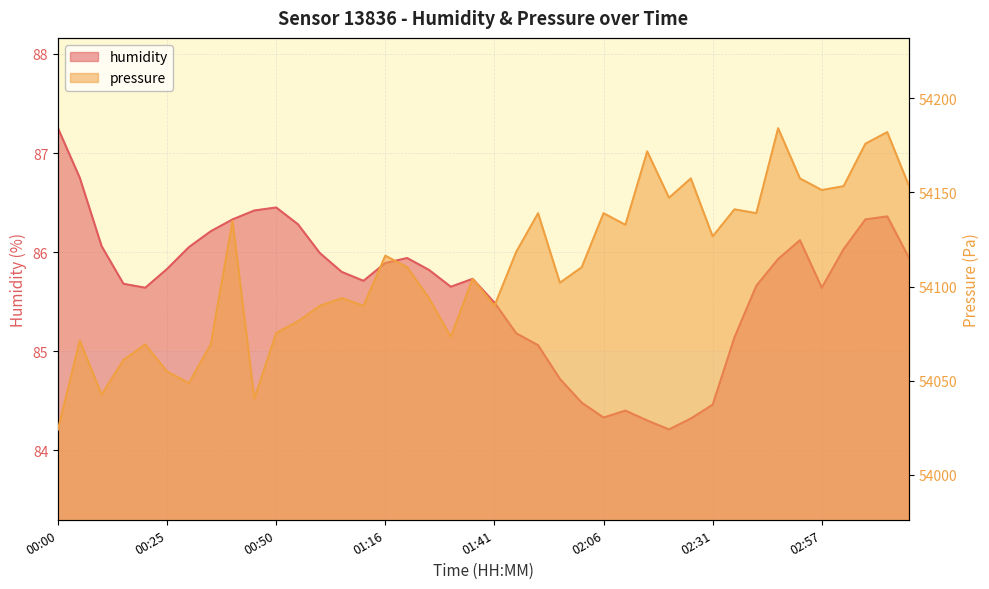

What is the difference between the maximum and minimum values in the humidity series?

3.0